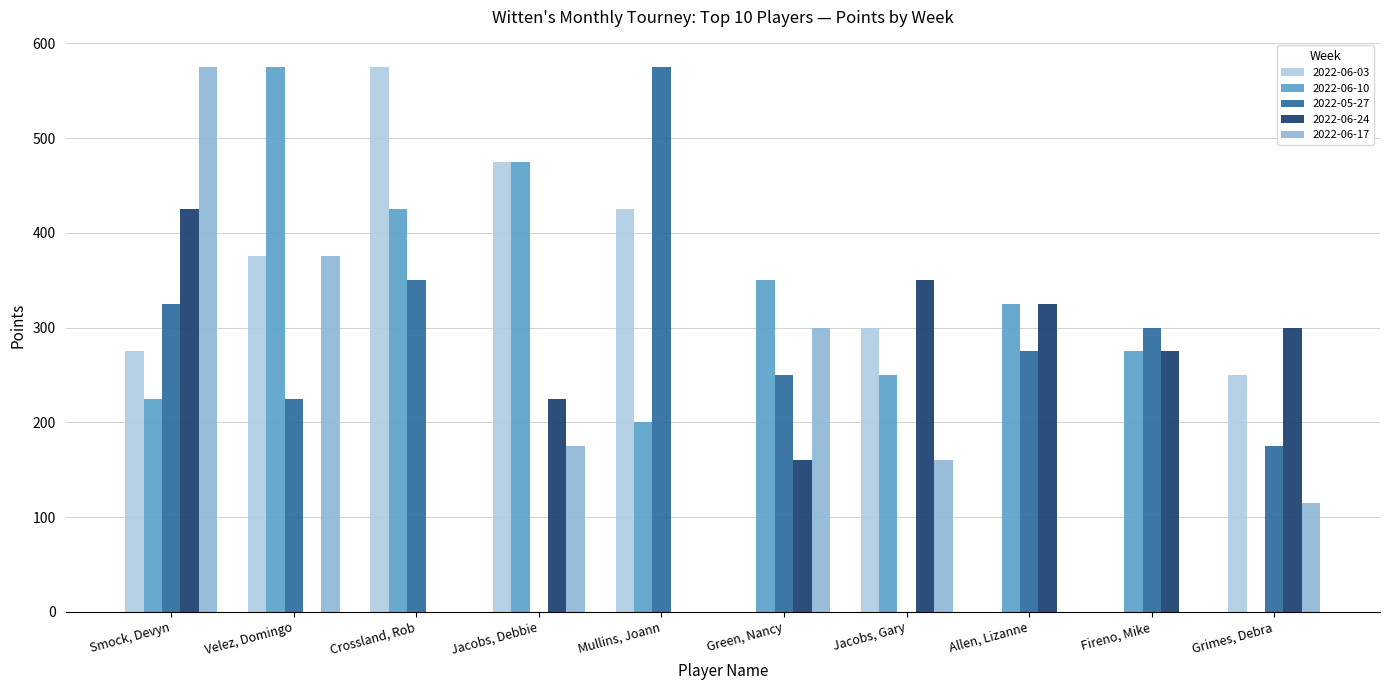

What is the sum of the 2022-06-03 values at Fireno, Mike and Jacobs, Debbie?

475